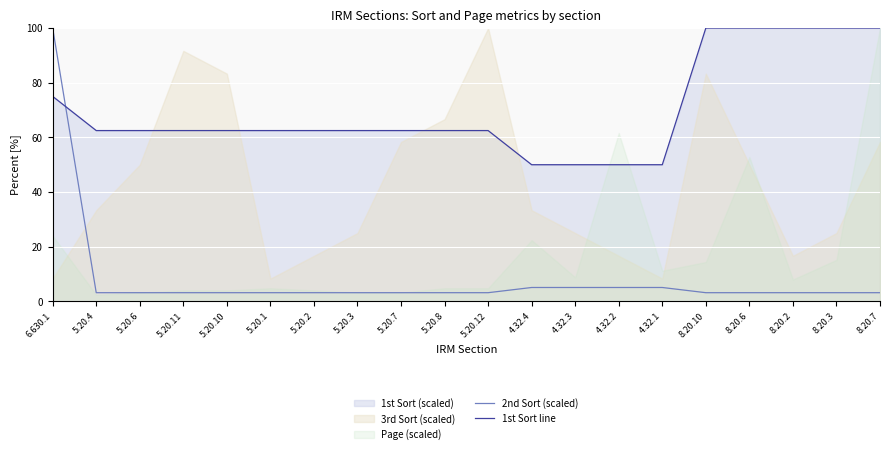

How many lines are shown in the chart?

2